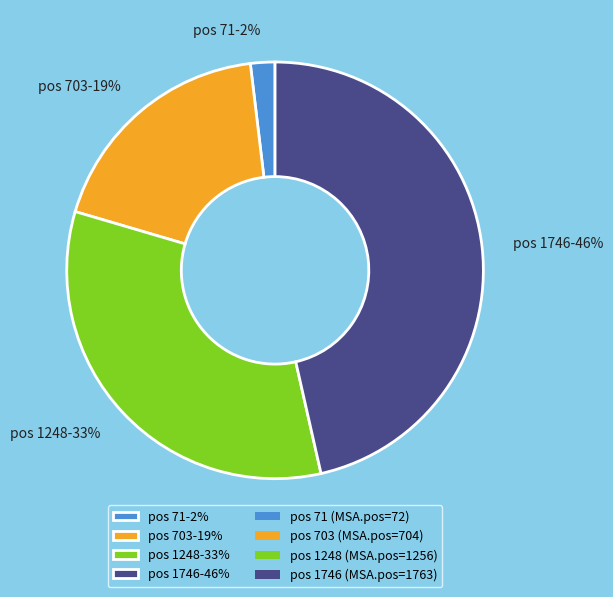

To the nearest percent, what portion does pos 1248-33% represent?

33%